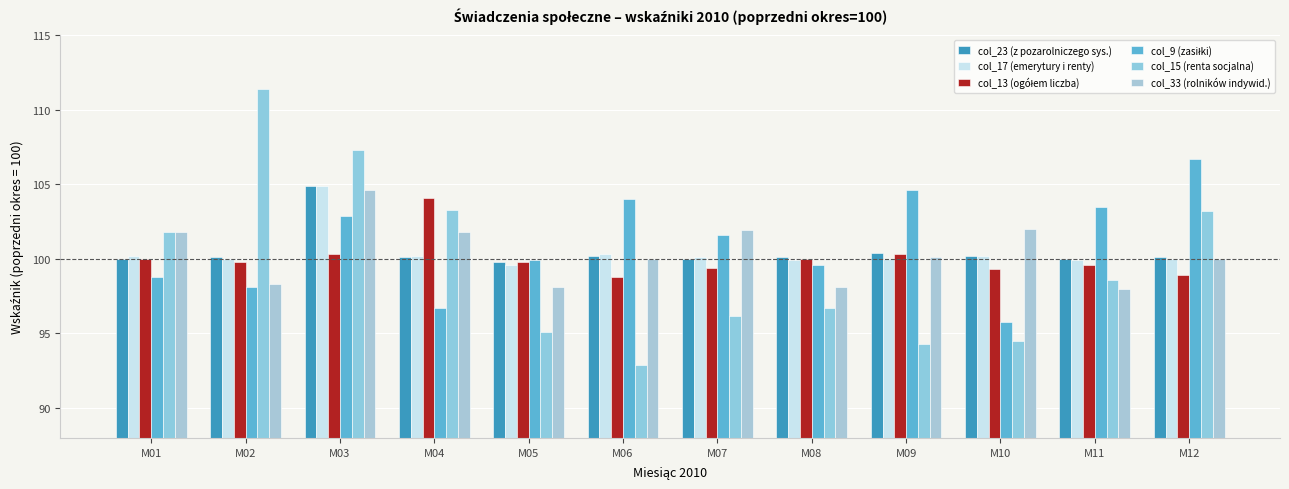

What is the sum of all col_13 (ogółem liczba) values?

1200.3